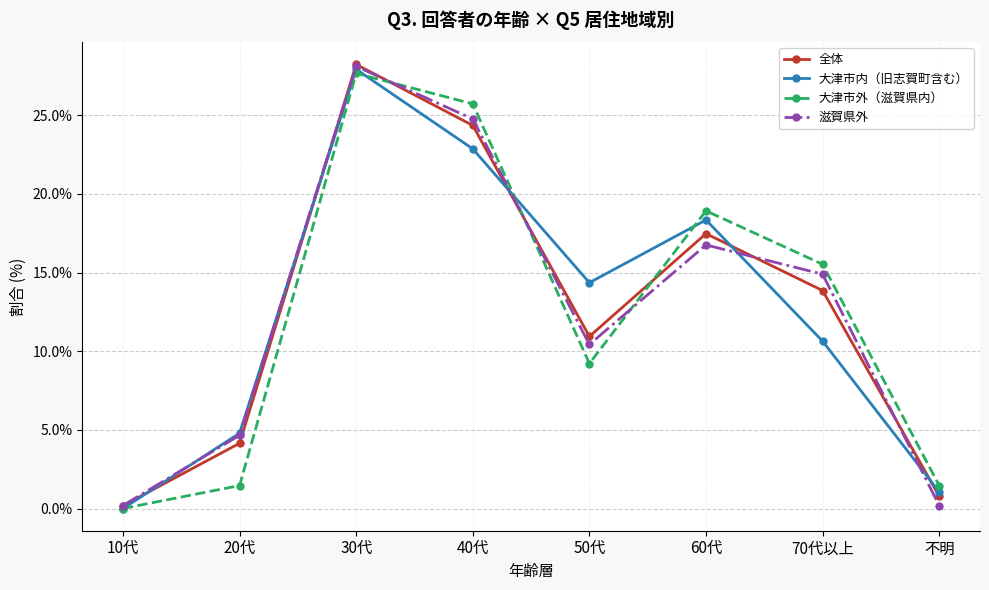

What is the spread (max minus min) of values at 70代以上?

4.9